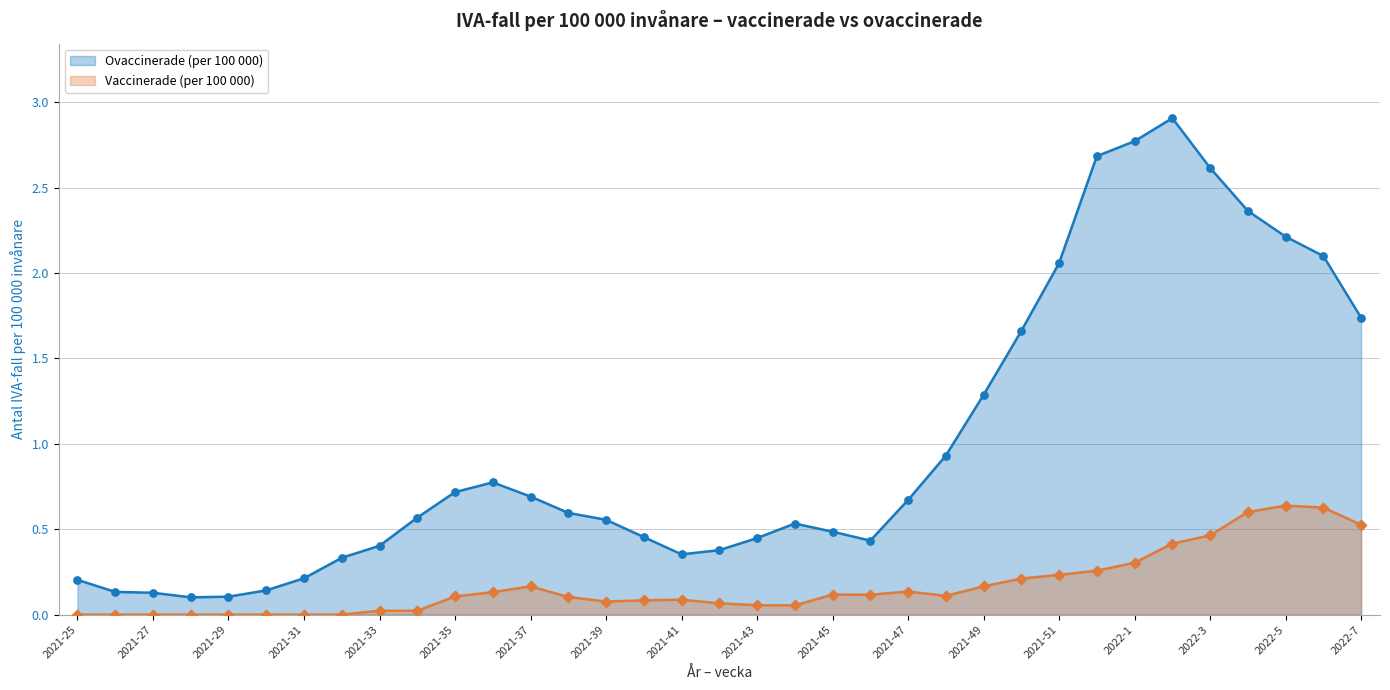

Which series has the largest Y range (max minus min)?

Ovaccinerade (per 100 000)